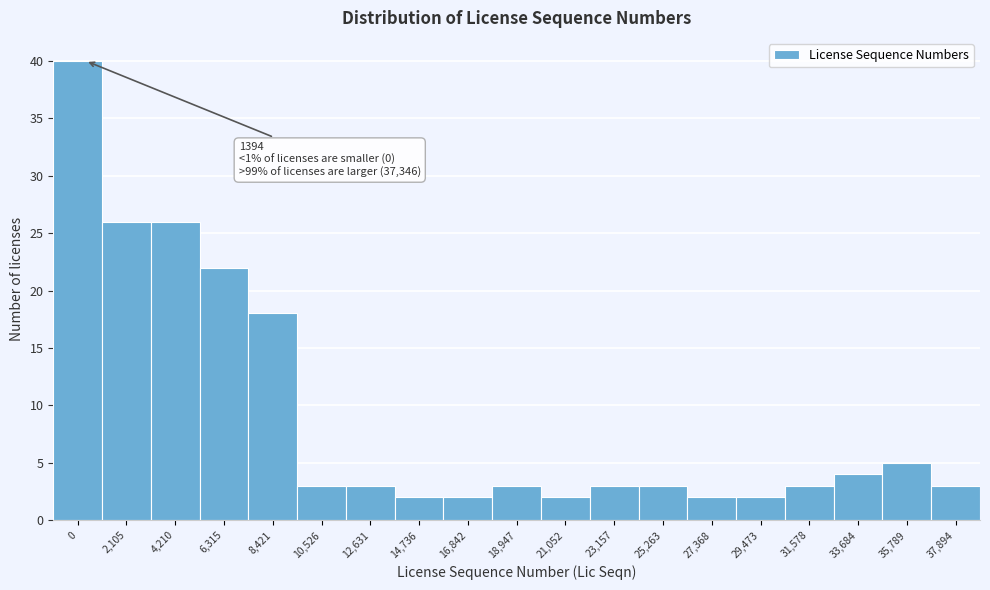

Reading left to right, transcribe all the data shown in this chart.

40	26	26	22	18	3	3	2	2	3	2	3	3	2	2	3	4	5	3